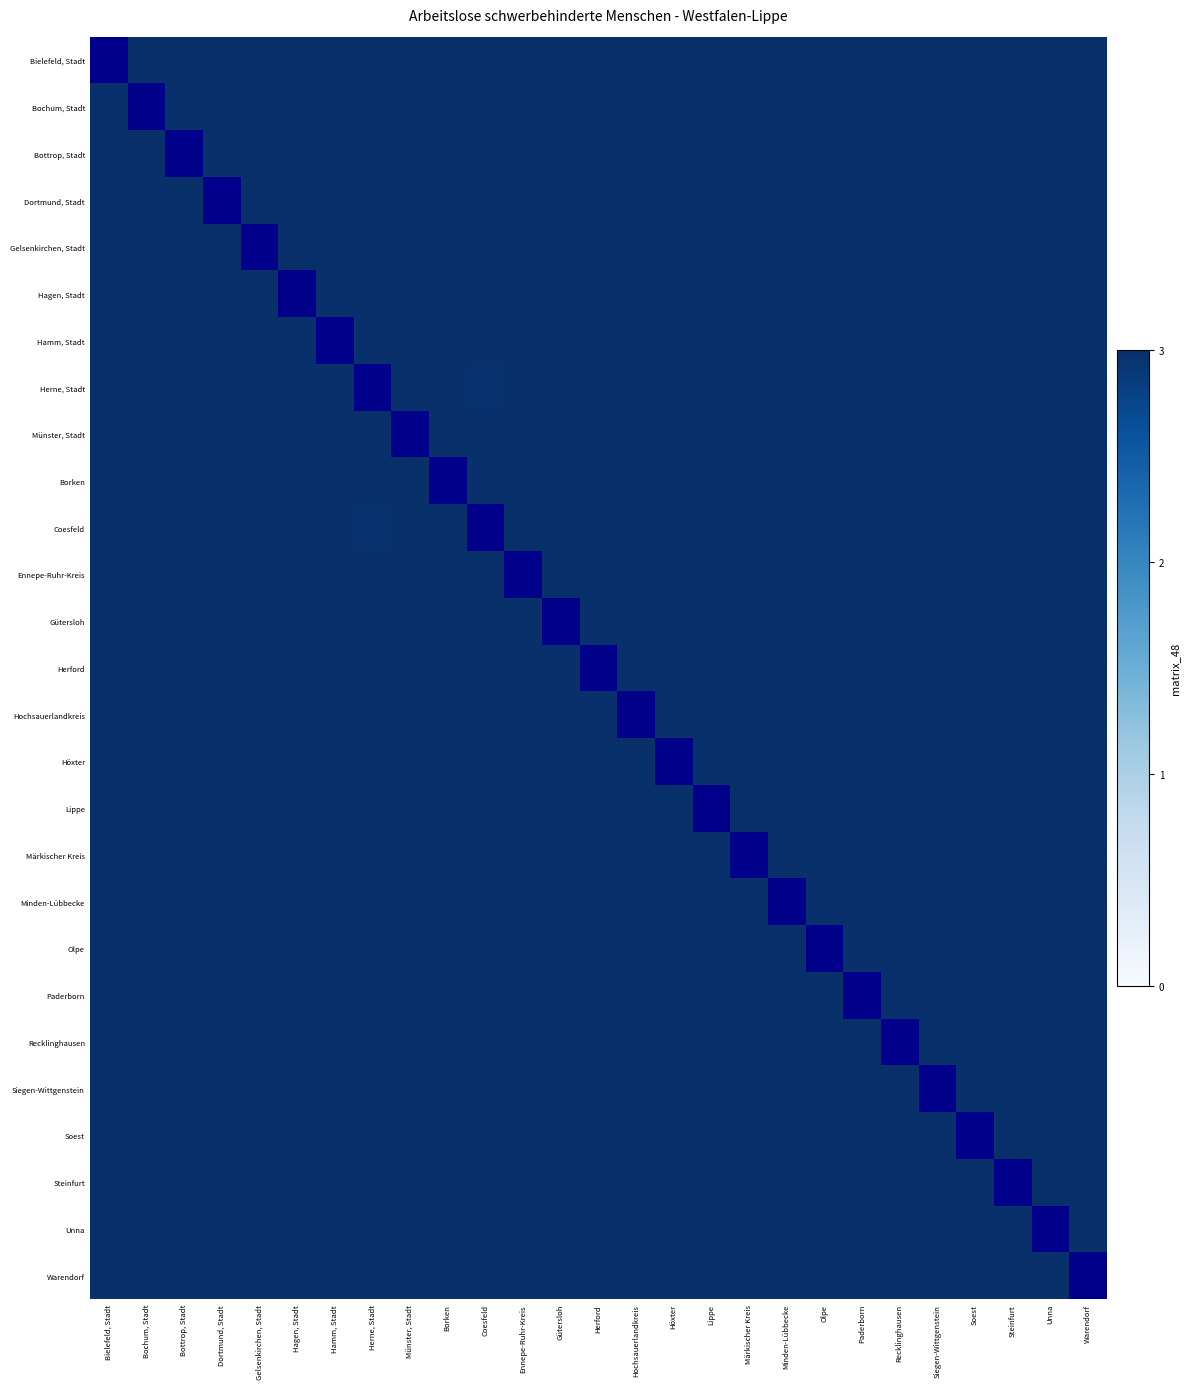

What is the total value across all series at Bochum, Stadt?

80.9